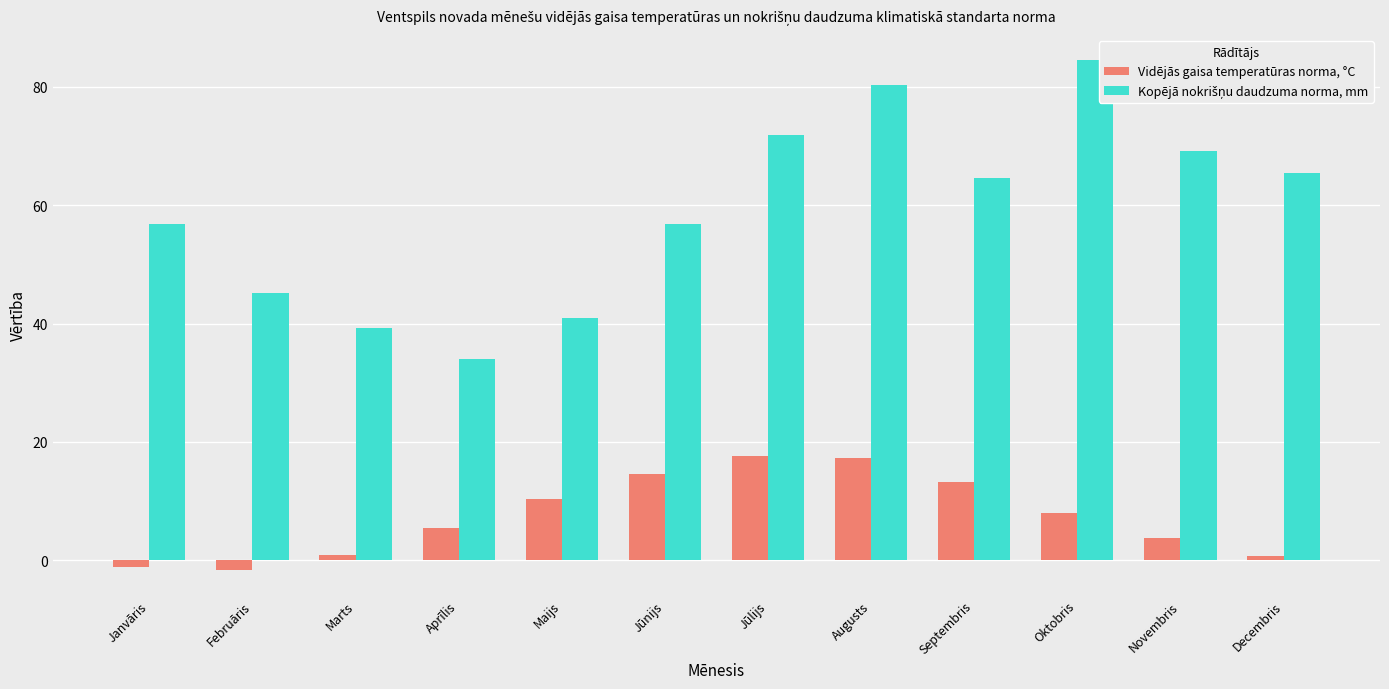

What is the total value across all series at Maijs?

51.3